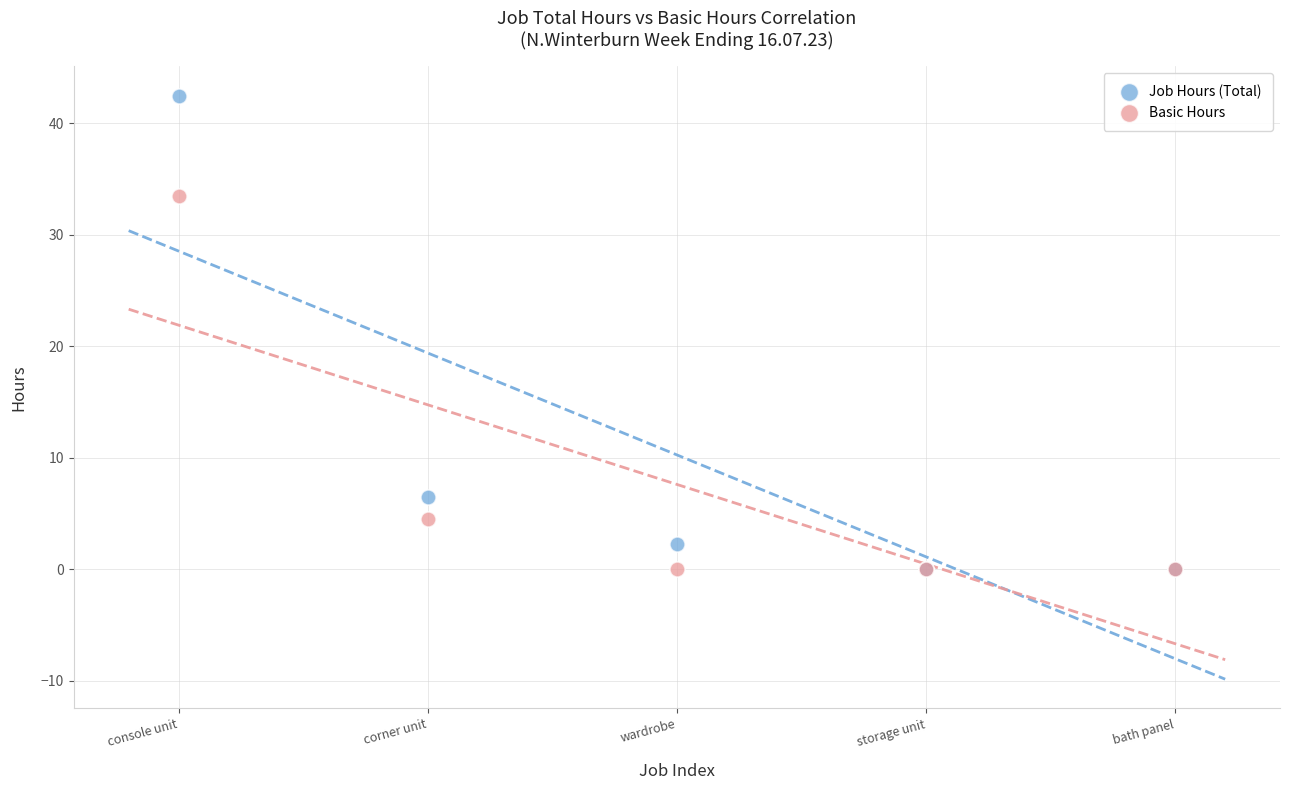

Across all series, what Y value is closest to 21?

33.5